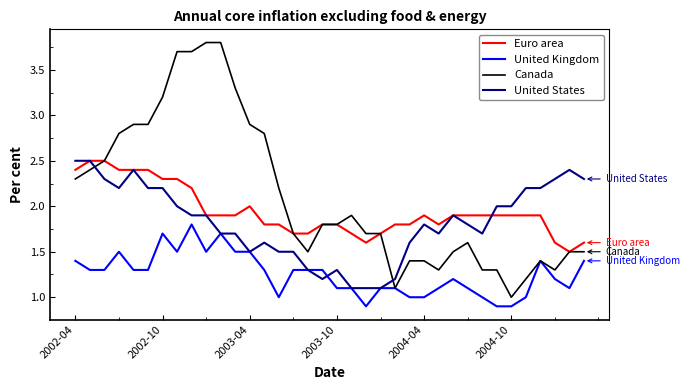

How many lines are shown in the chart?

4